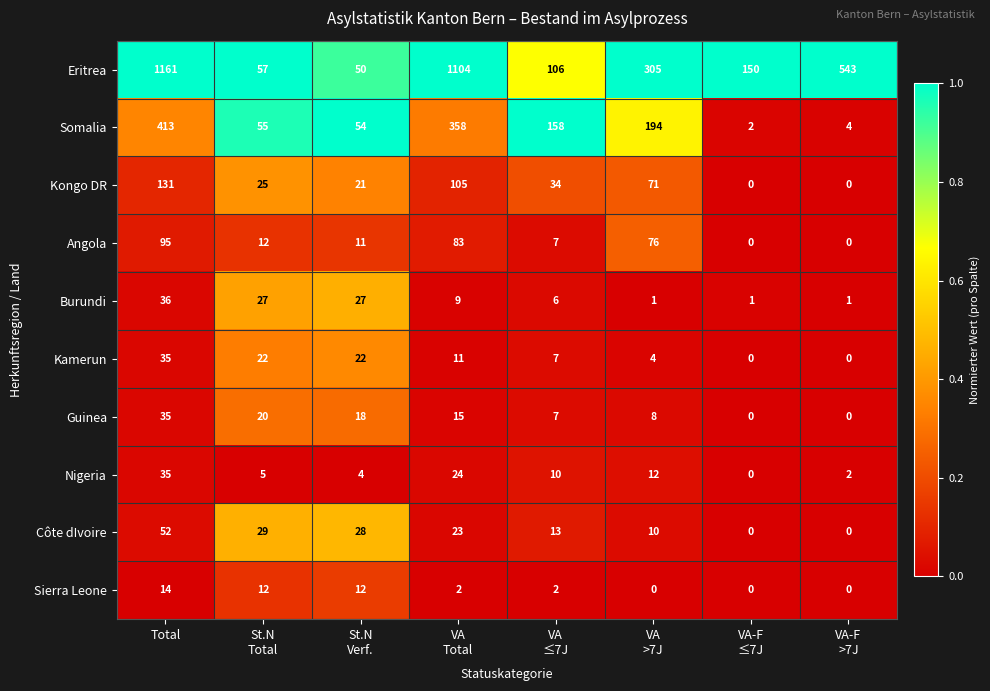

Which series has the widest spread of values?

Eritrea